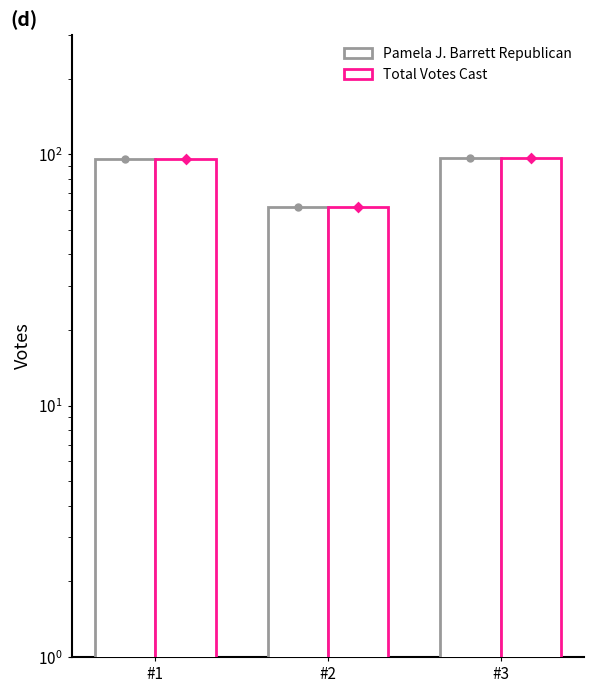

Which series reaches the minimum Y coordinate?

Pamela J. Barrett Republican